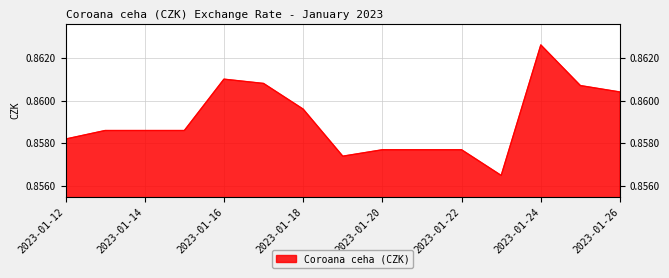

How many series are shown in this chart?

1